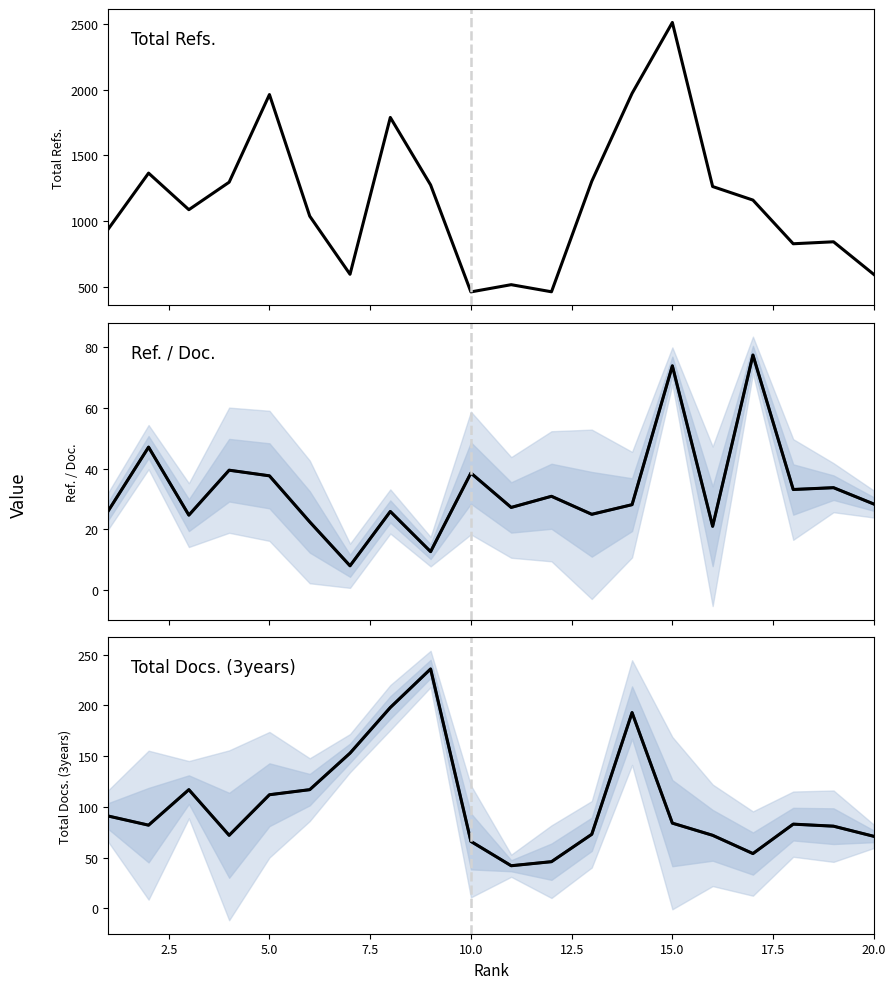

True or false: Total Docs. (3years) (mean) has a value of 70.5 at 16.

False